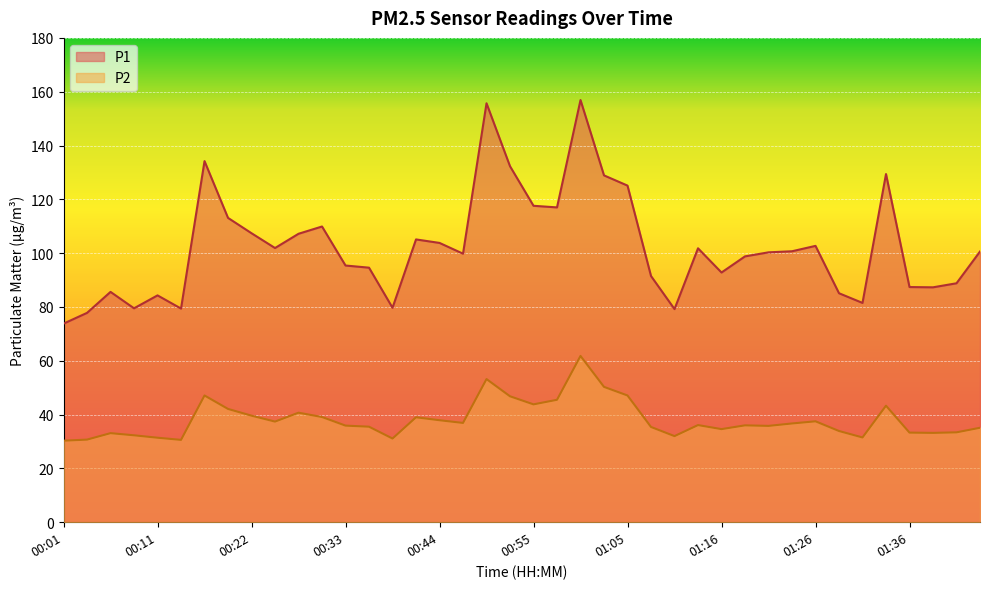

What is the difference between the highest and lowest values at 00:19?

71.0